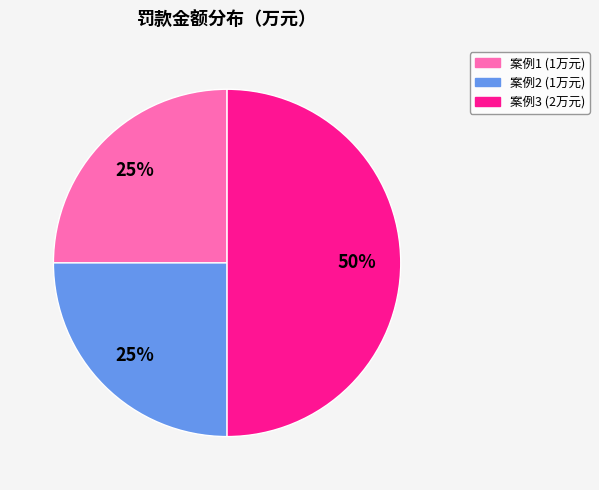

To the nearest percent, what is the average slice percentage?

33%